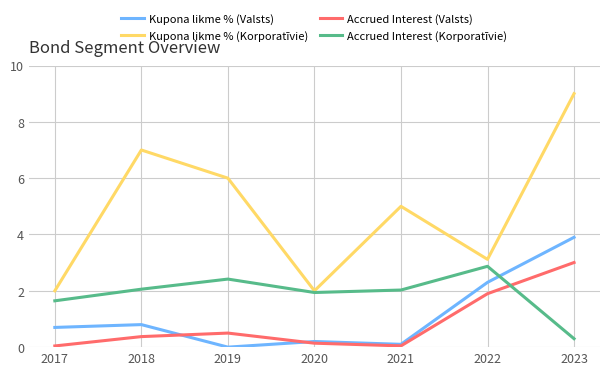

What is the difference between the maximum and minimum values in the Accrued Interest (Korporatīvie) series?

2.6